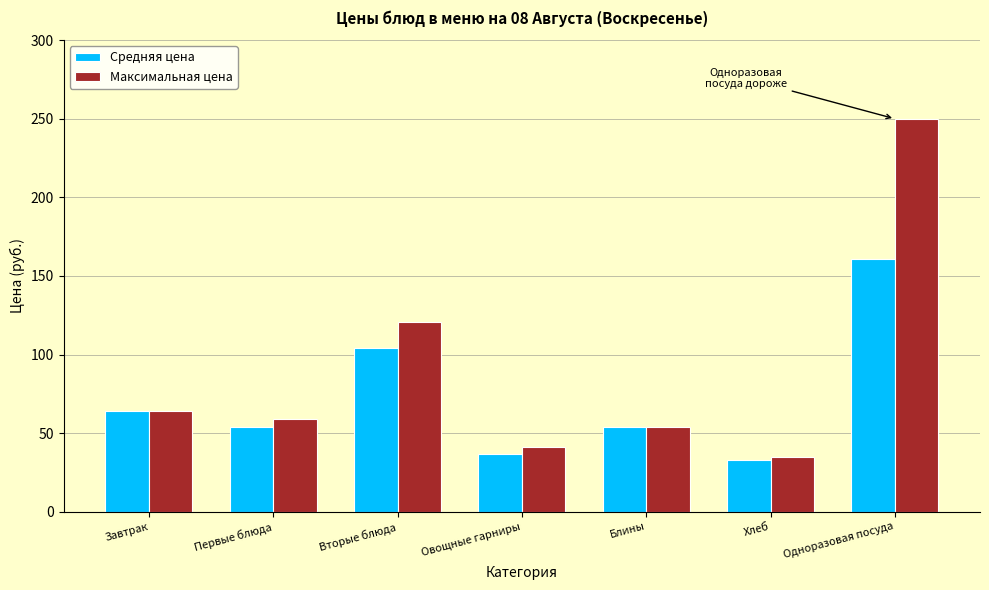

What is the maximum value for Средняя цена?

161